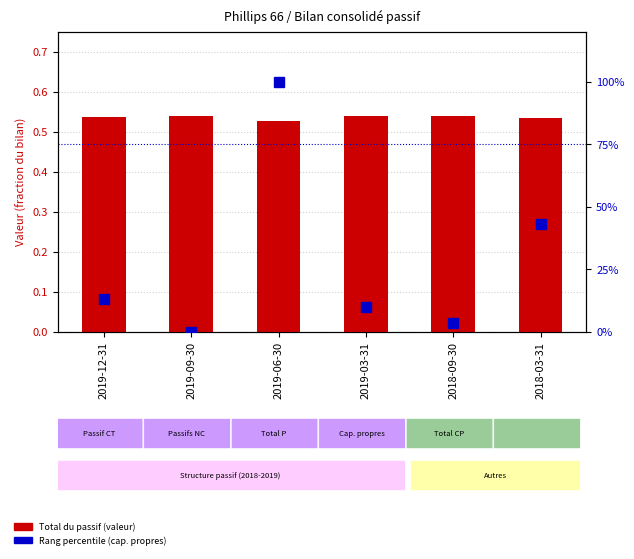

What is the difference between the highest and lowest values at 2019-12-31?

12.6